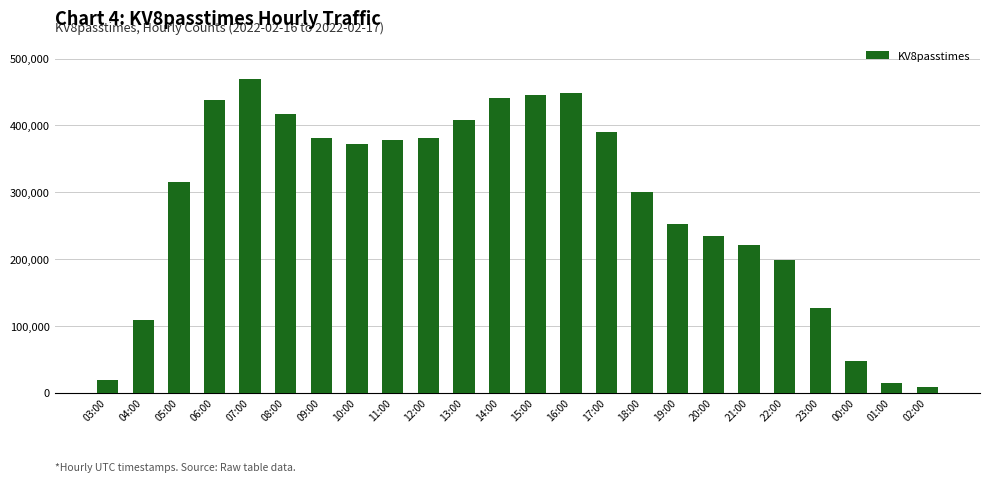

Which has a higher value, 09:00 or 21:00?

09:00